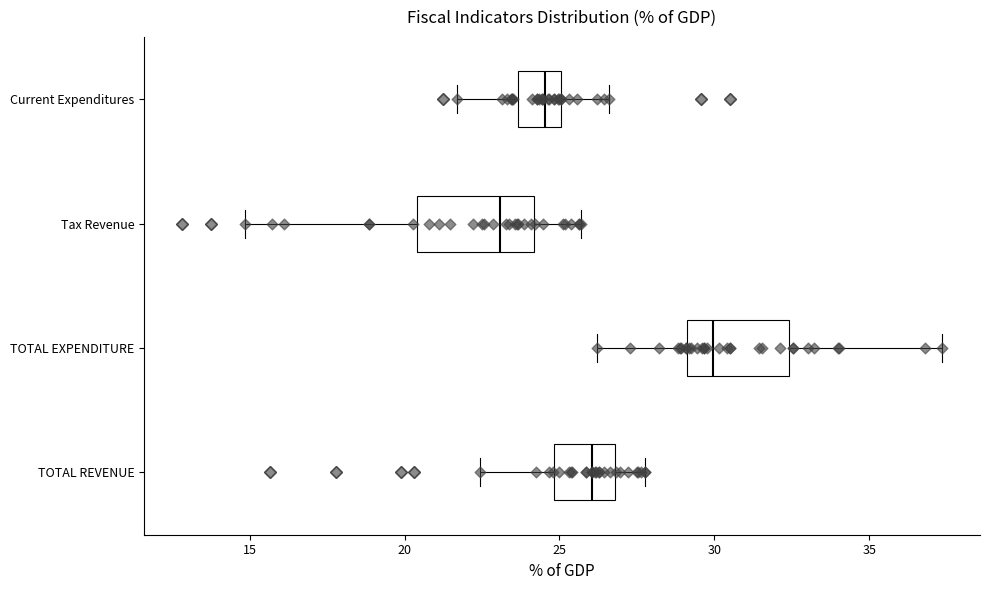

Where does the left whisker of the box for Tax Revenue end on the x-axis? The values are not printed on the chart, so give them approximately, as read against the axis.

15.0